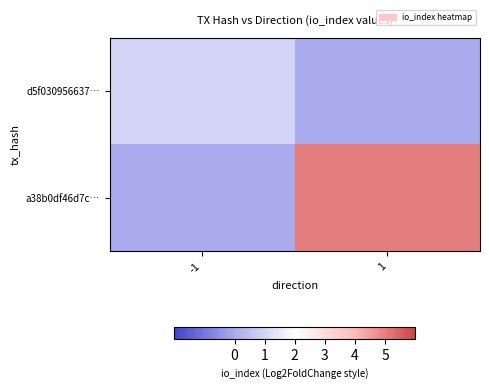

List the series in order of their peak value, lowest first.

d5f030956637…, a38b0df46d7c…